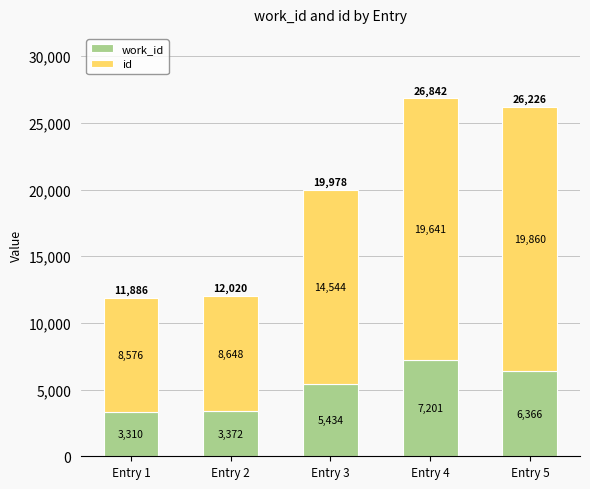

What is the total value across all series at Entry 4?

26842